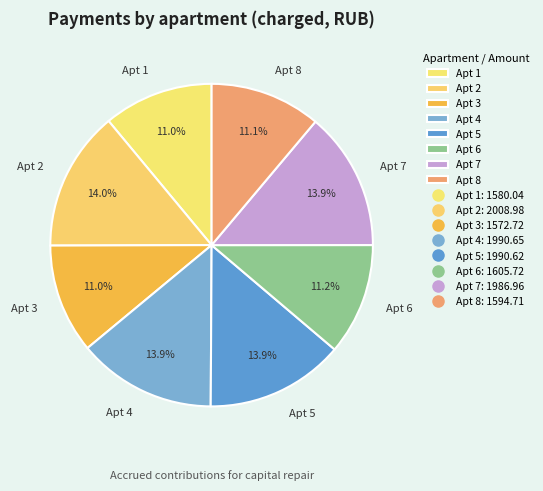

Approximately how many times larger is the value at Apt 6 compared to Apt 5?

0.8